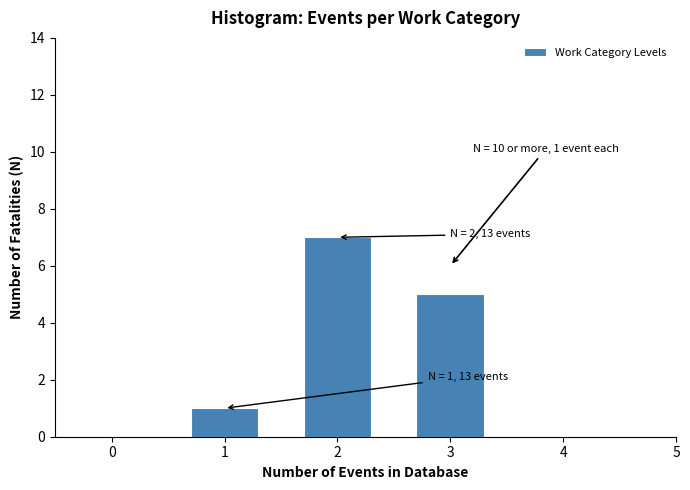

Reading left to right, extract all data points from this chart.

1	7	5